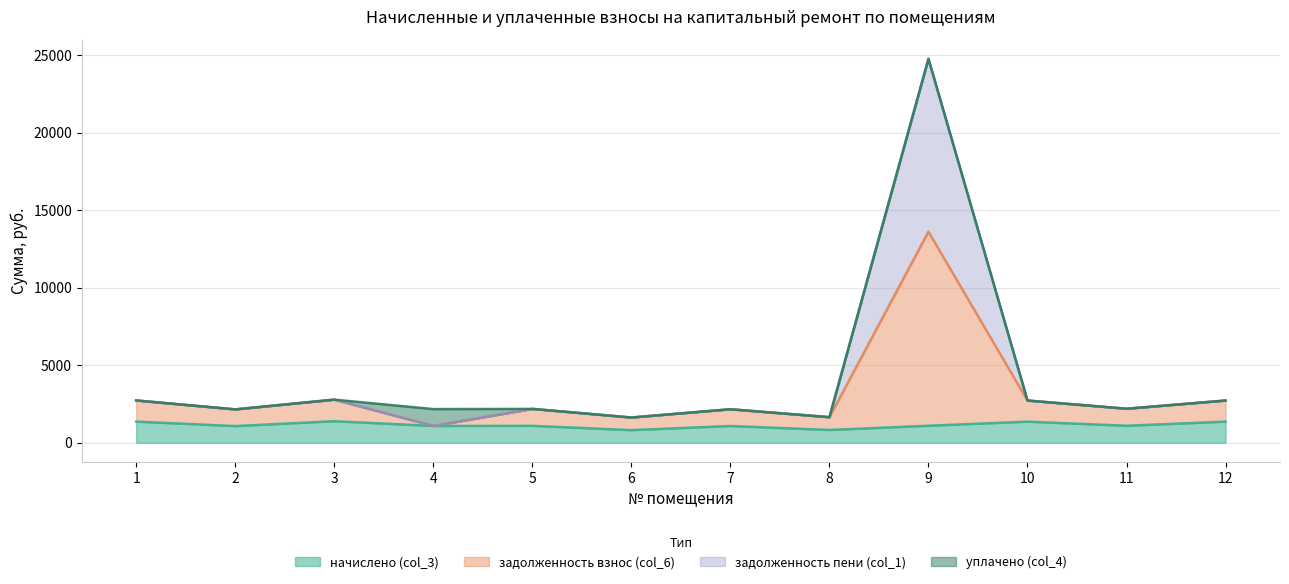

How many categories are shown in the chart?

12